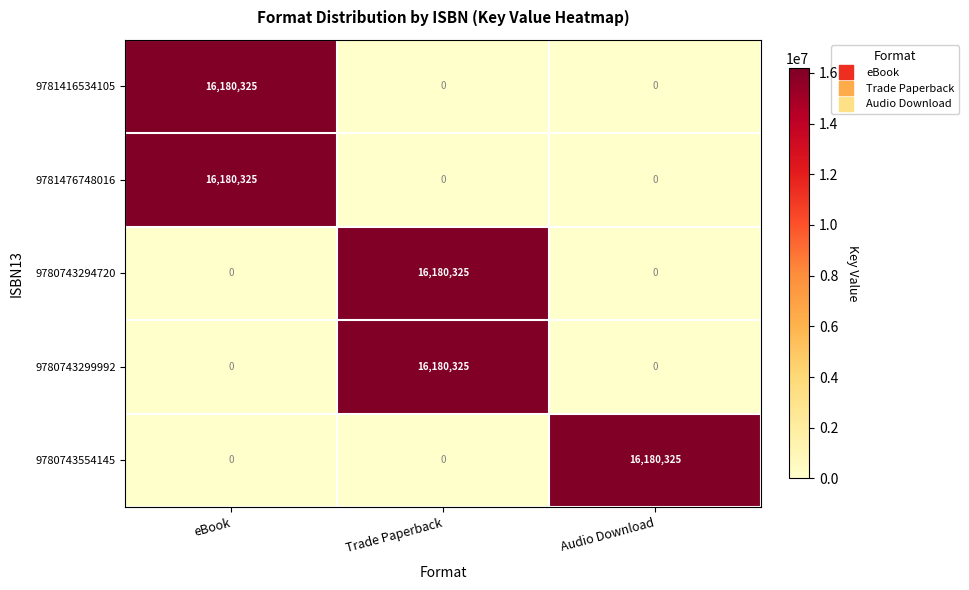

Reading right to left, transcribe all the data shown in this chart.

9781416534105: 0	0	16180325
9781476748016: 0	0	16180325
9780743294720: 0	16180325	0
9780743299992: 0	16180325	0
9780743554145: 16180325	0	0